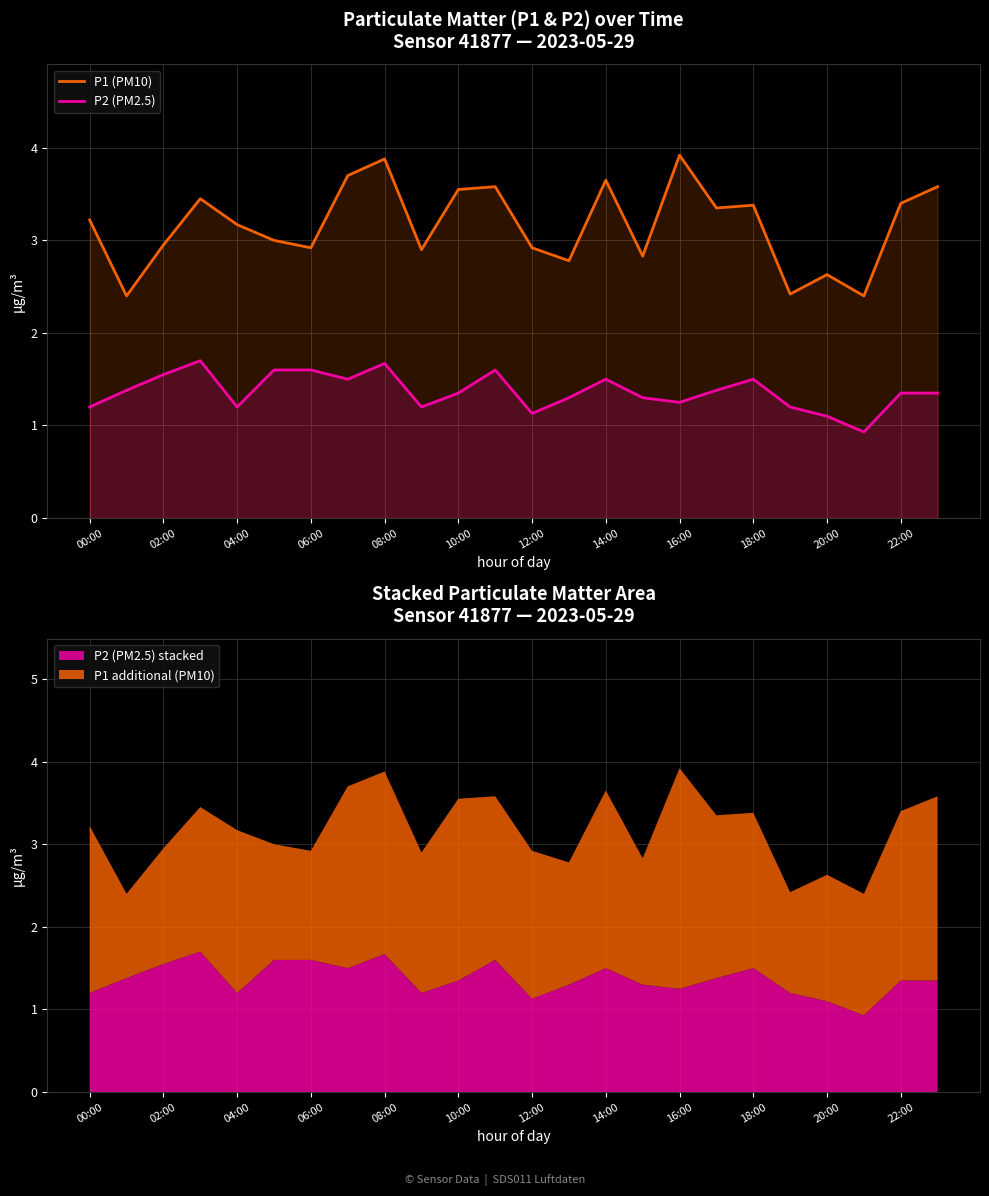

Is the value of P2 (PM2.5) at 22:00 greater than the value of P1 (PM10) at 22:00?

No